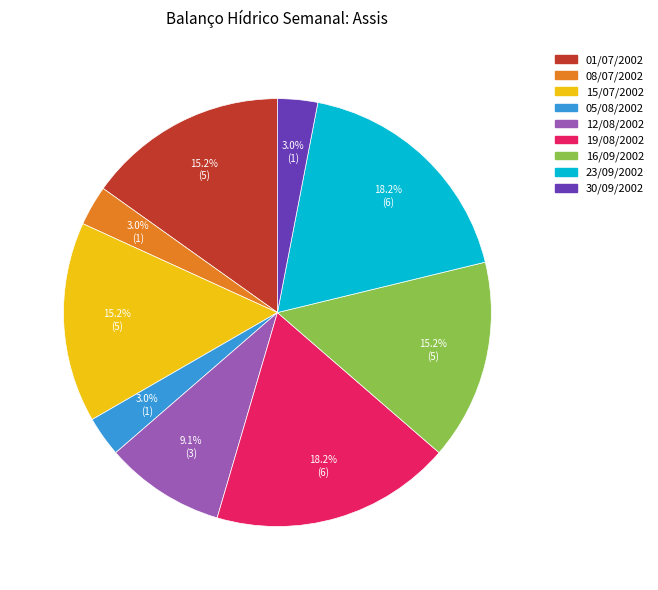

Count the number of slices in the pie.

9